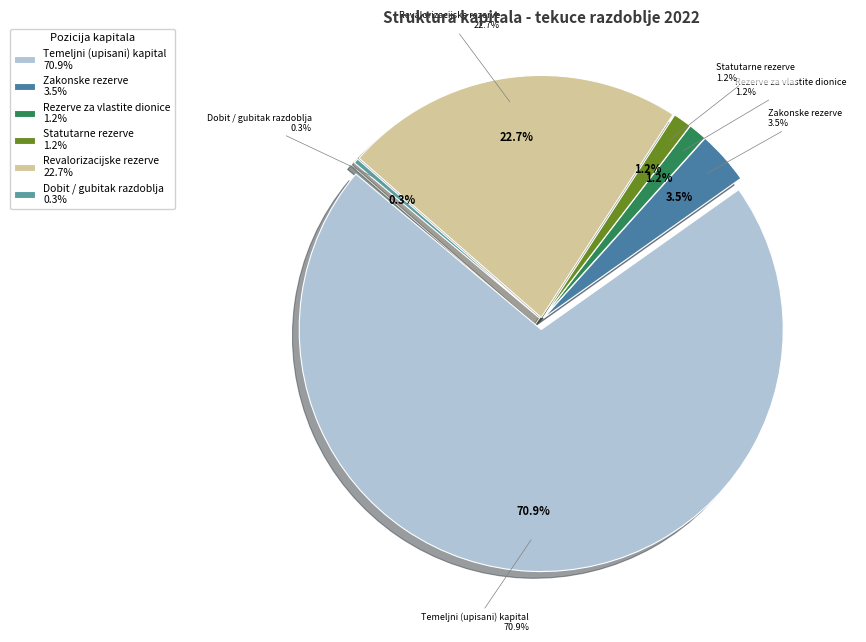

How many segments does this pie chart have?

6